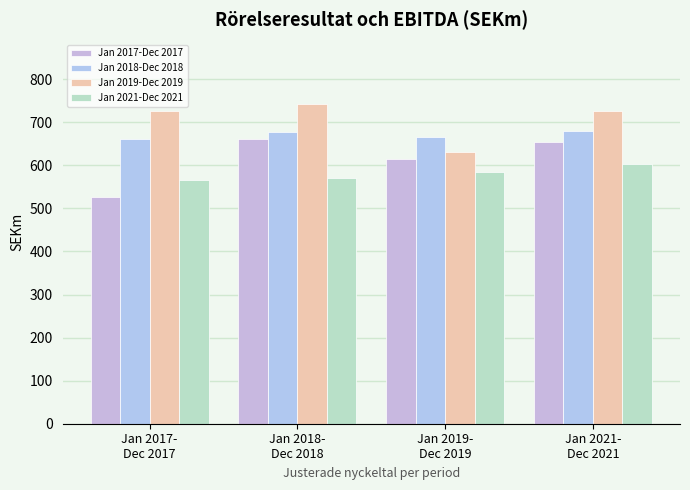

What is the smallest value displayed?

527